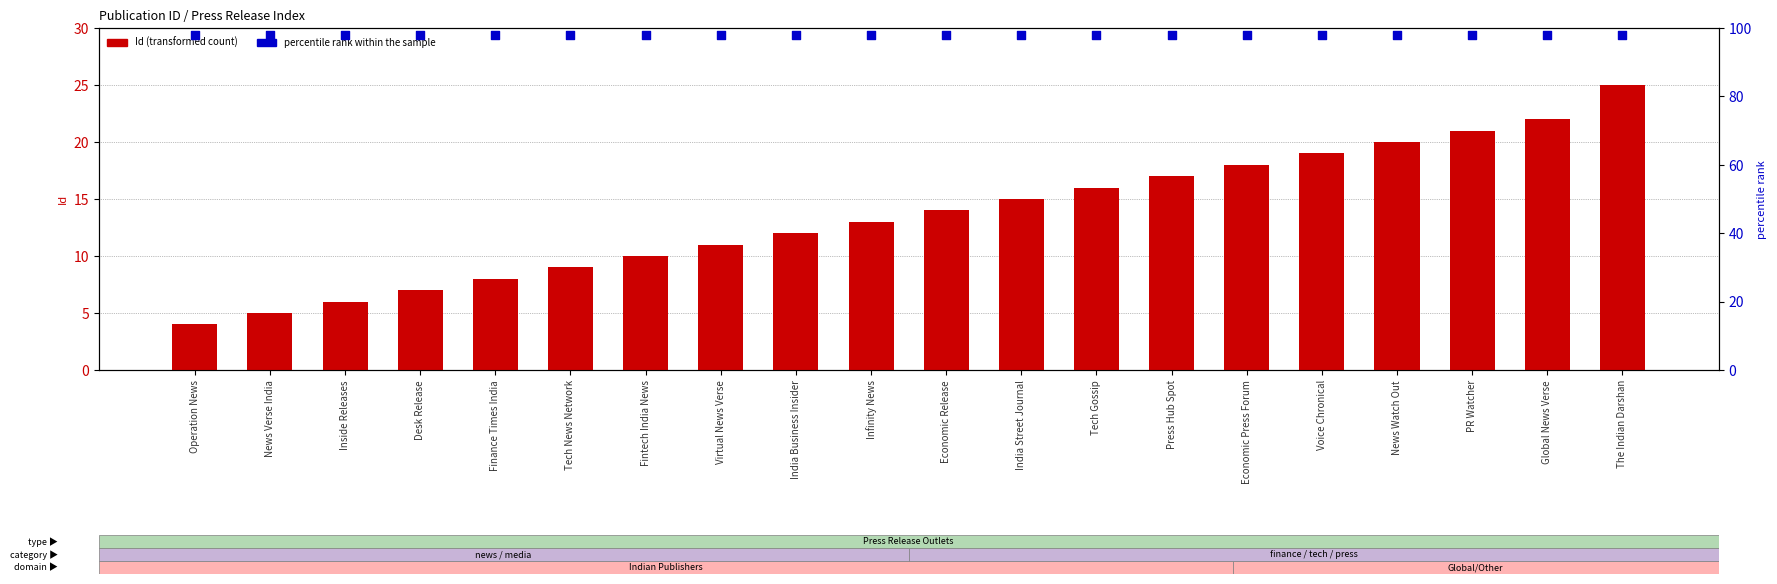

Which series has the largest Y range (max minus min)?

Id (transformed count)